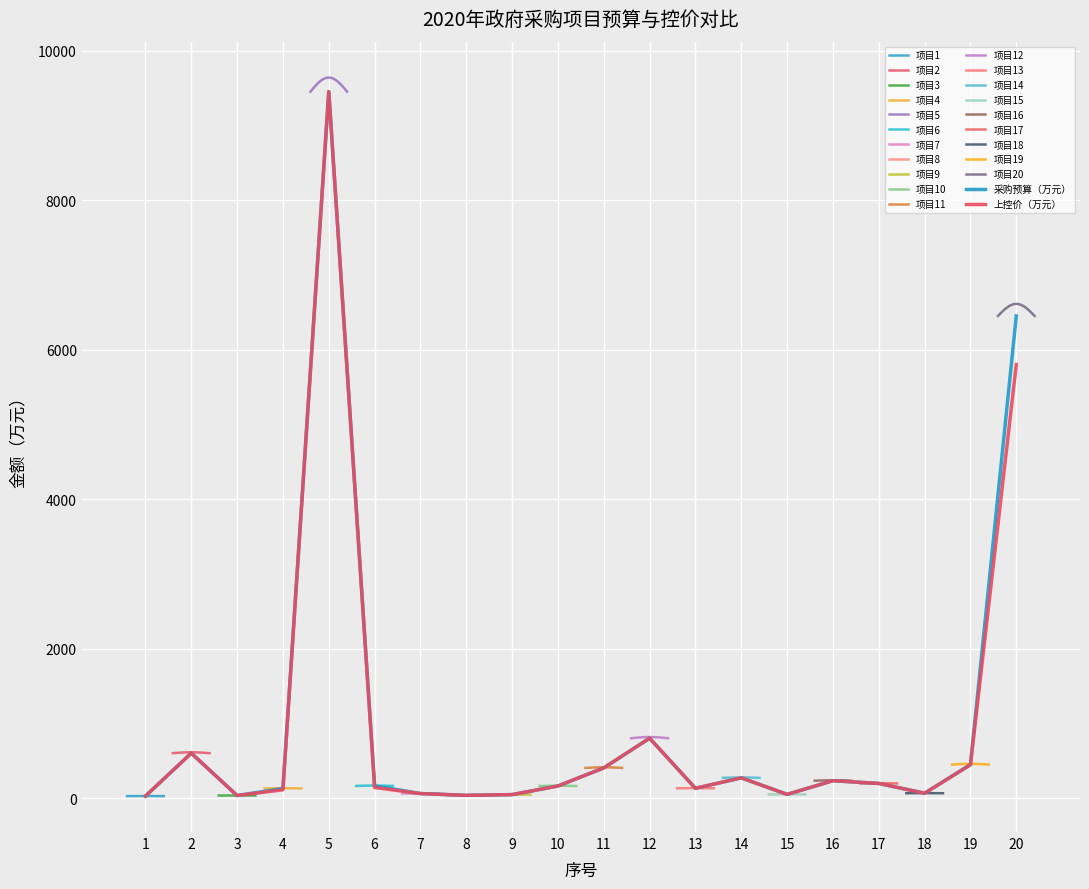

Read the 采购预算（万元） value at 1.

25.7